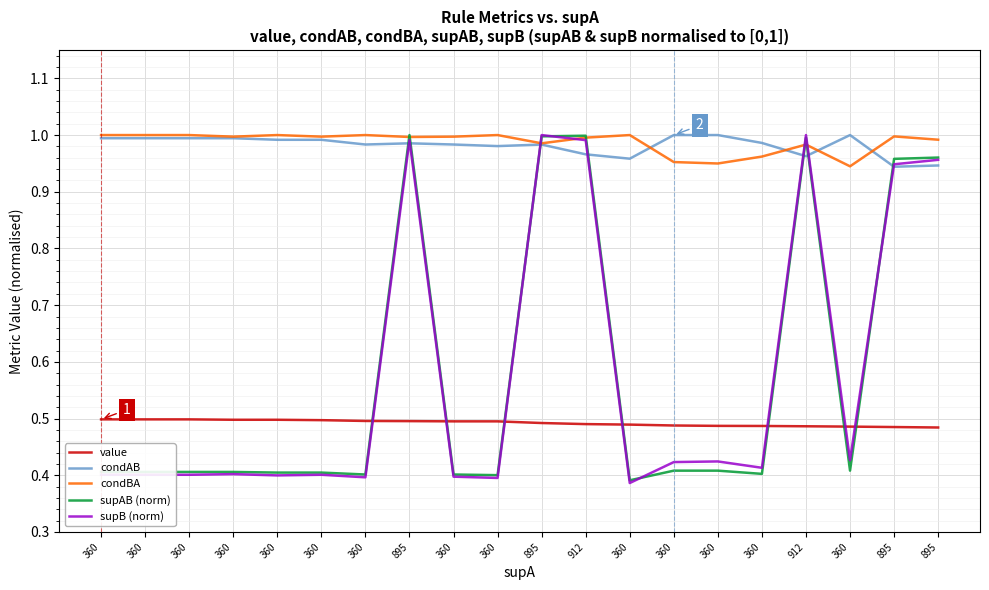

Which series changed the most between 360 and 360?

condAB